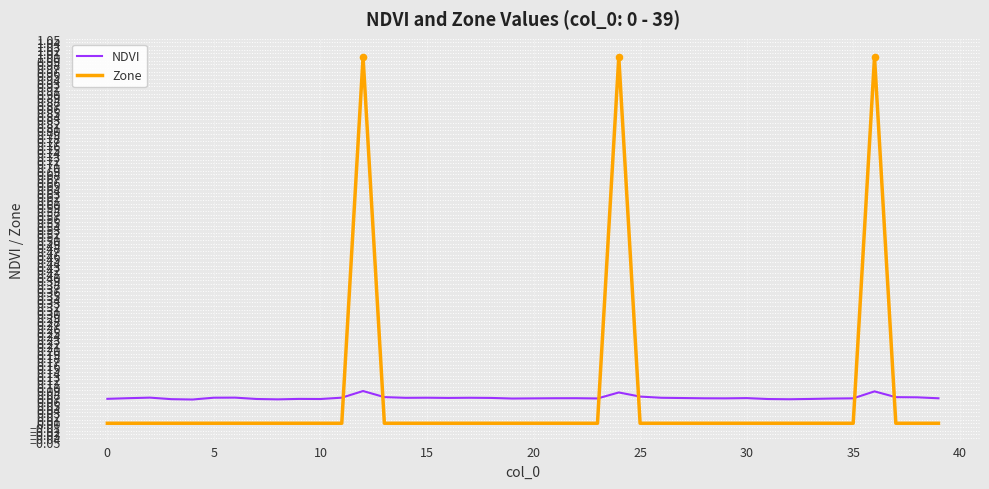

Which series has the widest spread of values?

Zone